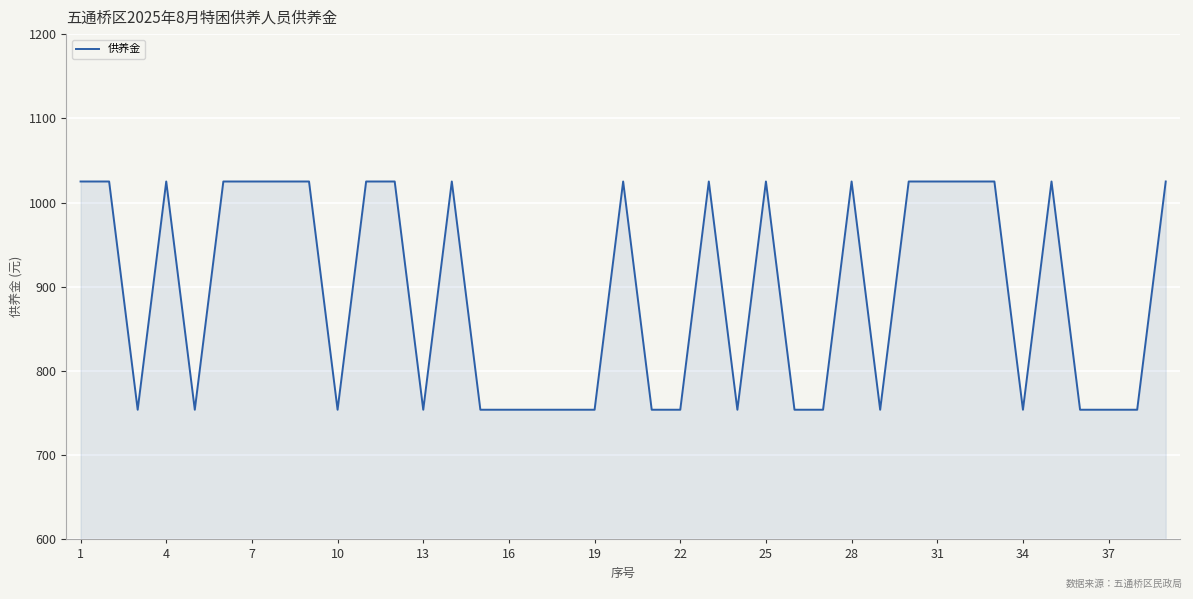

What is the smallest value displayed?

754